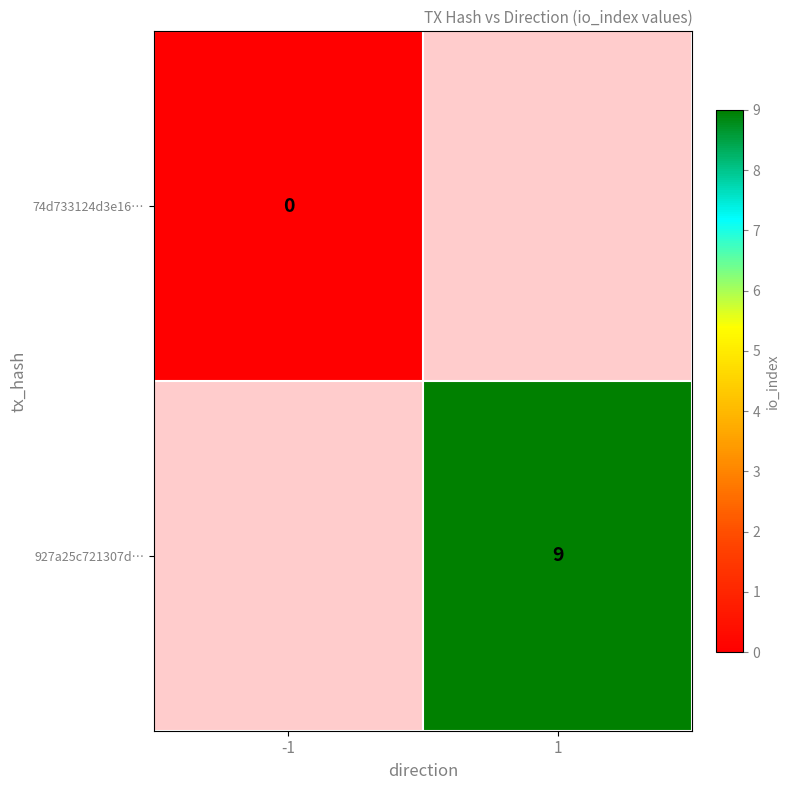

At which category does the chart reach its minimum across all series?

-1